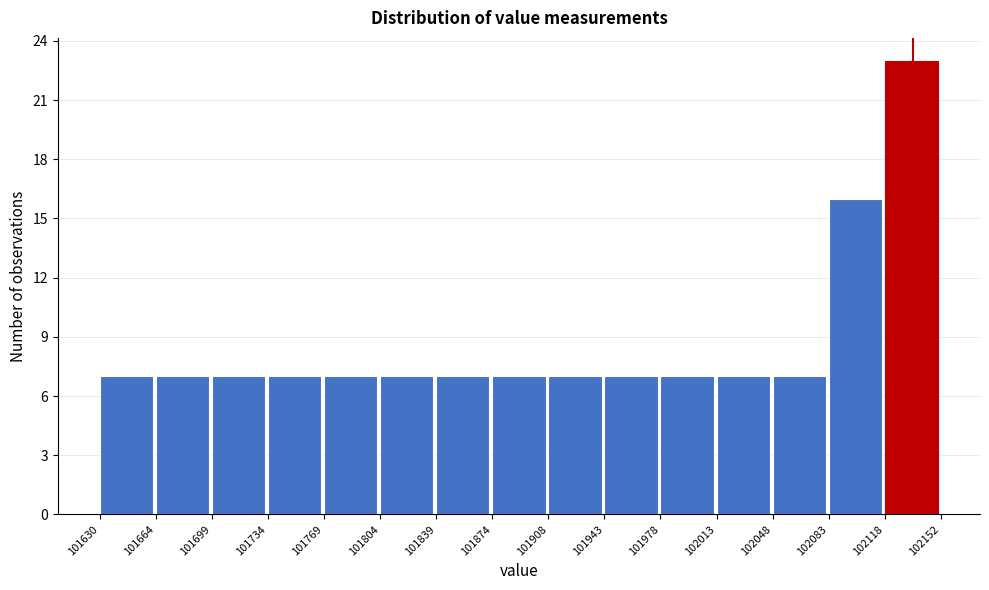

Reading left to right, list every bar in this chart as the range it spans on the x-axis followed by its height. The values are not printed on the chart, so give them approximately, as read against the axis.

101630 to 101664: 7
101664 to 101699: 7
101699 to 101734: 7
101734 to 101769: 7
101769 to 101804: 7
101804 to 101839: 7
101839 to 101874: 7
101874 to 101908: 7
101908 to 101943: 7
101943 to 101978: 7
101978 to 102013: 7
102013 to 102048: 7
102048 to 102083: 7
102083 to 102118: 16
102118 to 102152: 23